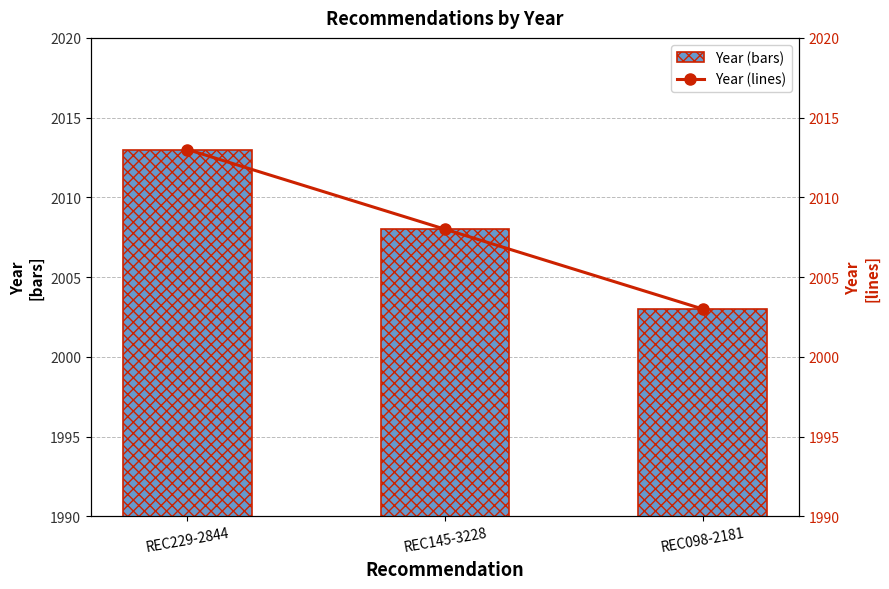

Which has a higher value, REC098-2181 or REC145-3228?

REC145-3228